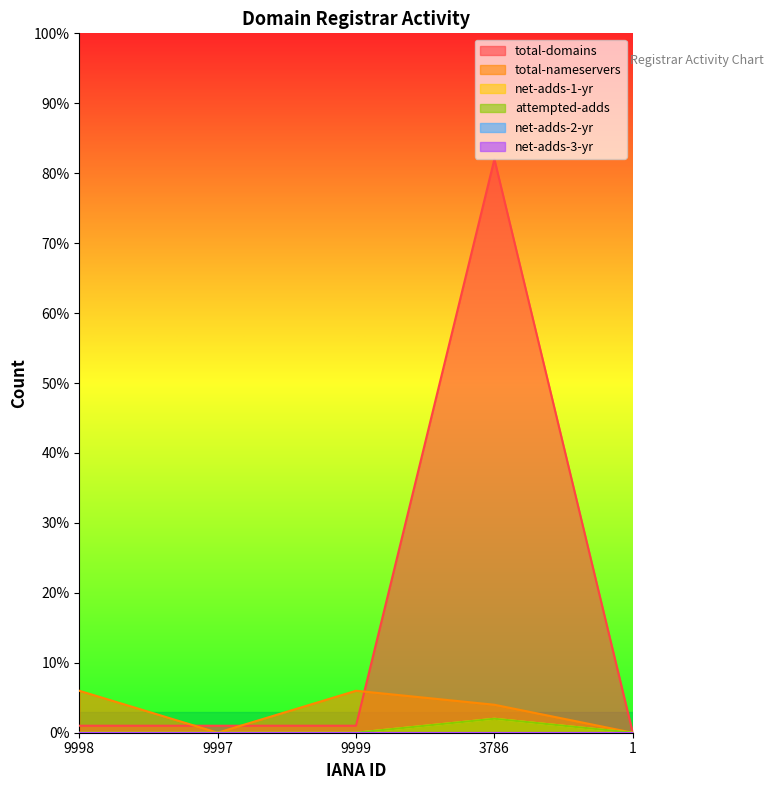

How many values in the total-nameservers series are below 4?

2